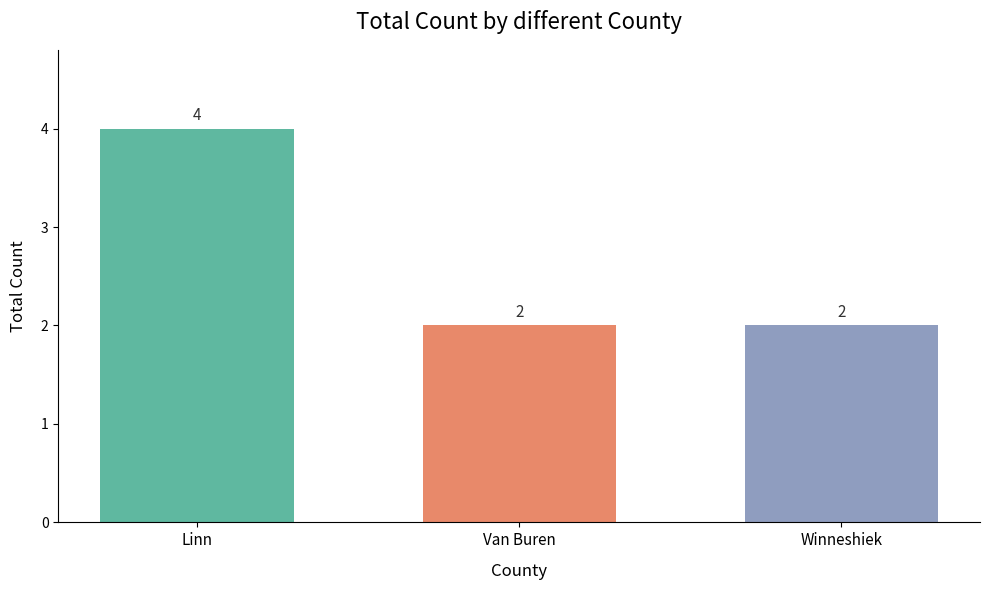

Read the value at Van Buren.

2